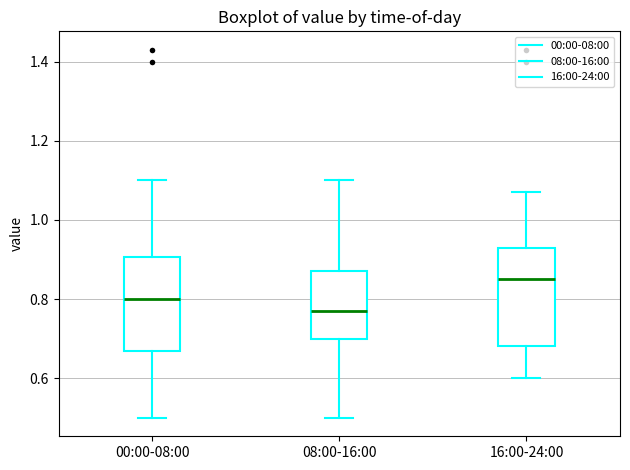

Where is the upper edge of the box for 00:00-08:00 on the y-axis? The values are not printed on the chart, so give them approximately, as read against the axis.

0.90